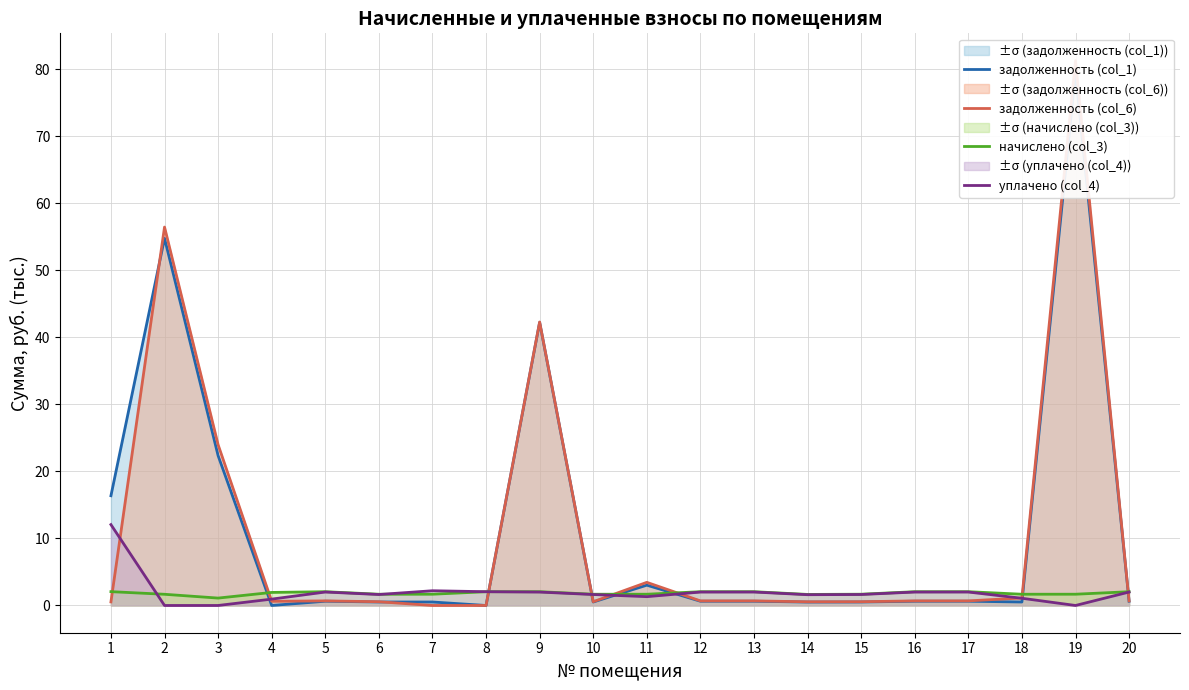

Is it true that задолженность (col_6) equals 42.3 at 9?

True